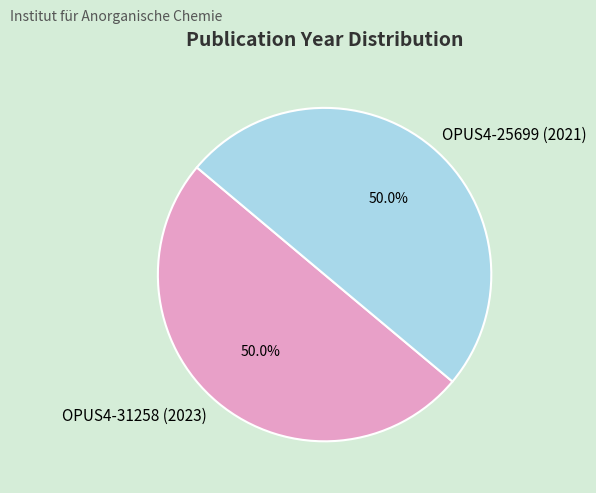

What is the ratio of the value at OPUS4-25699 (2021) to the value at OPUS4-31258 (2023)?

1.0